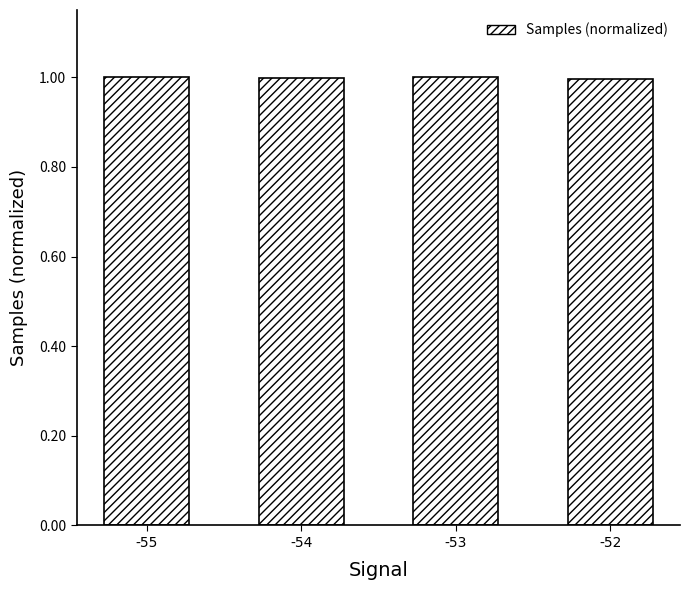

What is the approximate value at -54?

1.0